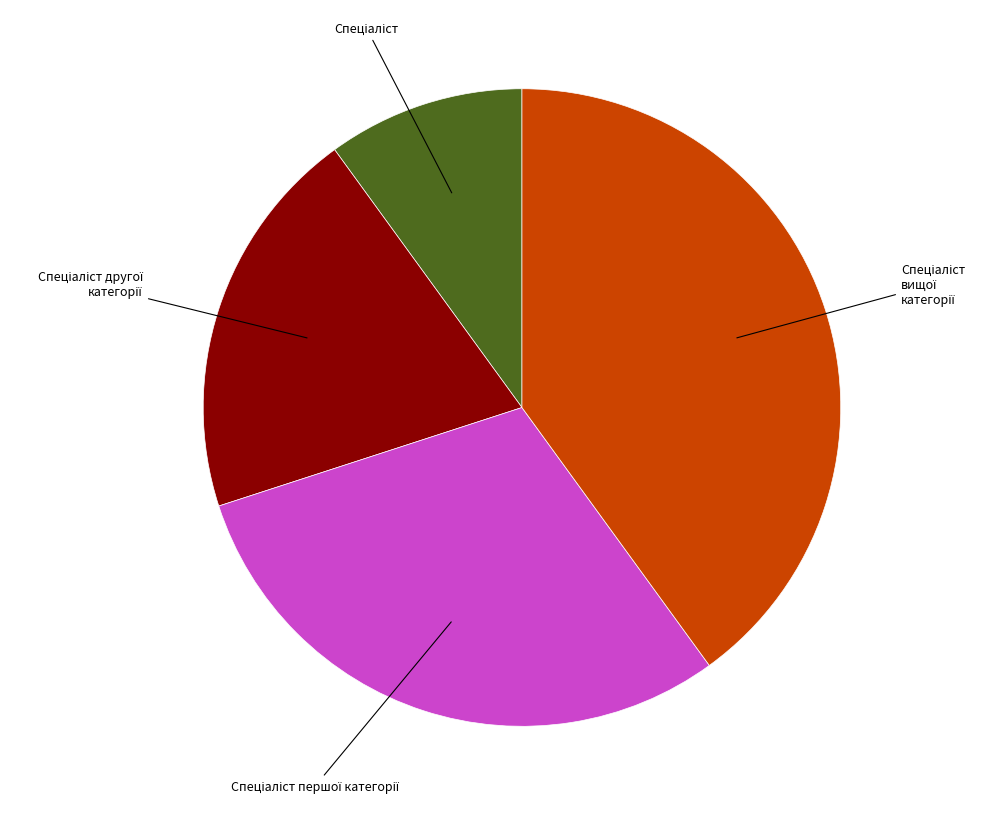

Is there a majority slice in this chart?

No